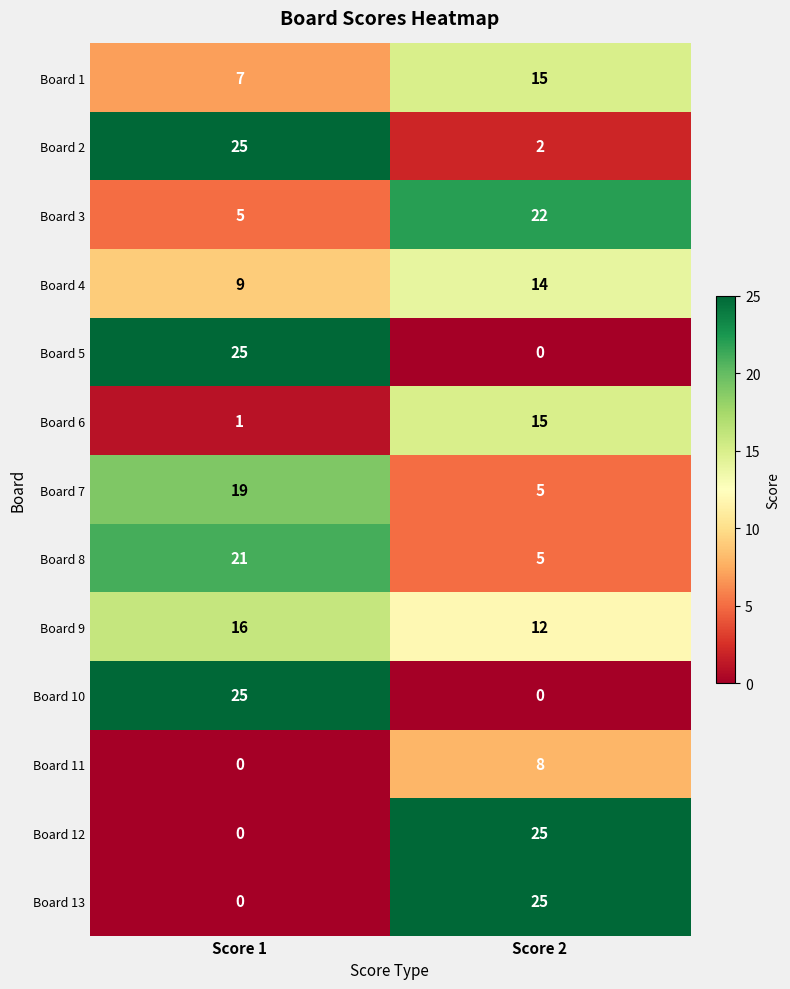

What is the maximum value shown in the chart?

25